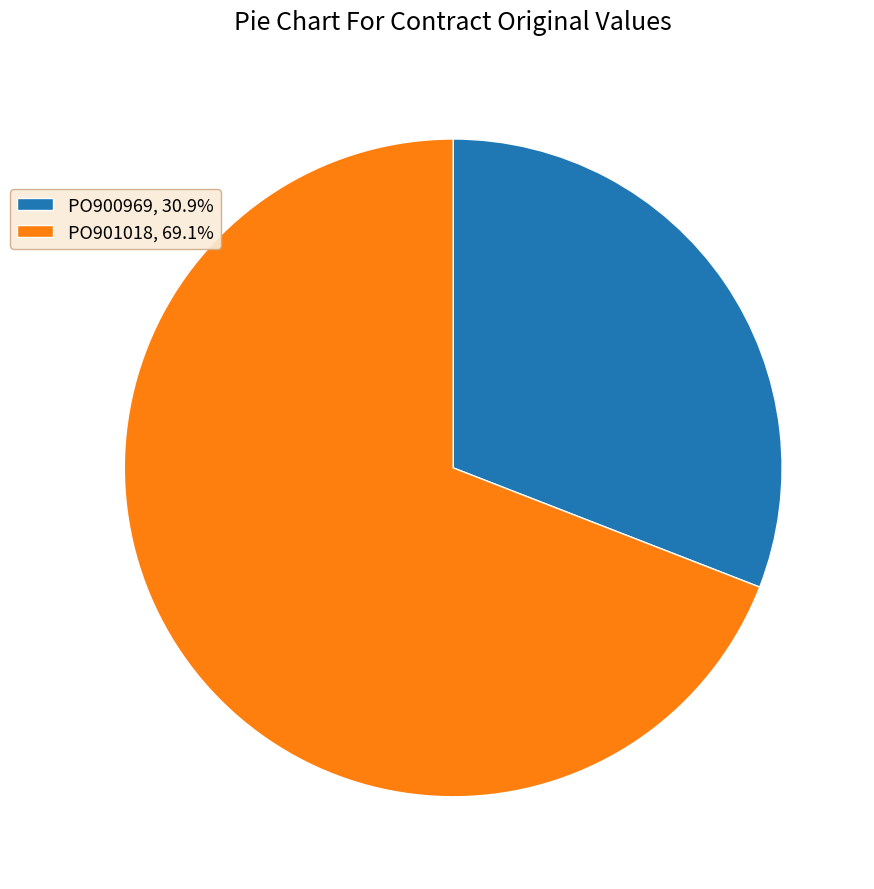

Combined, do PO901018, 69.1% and PO900969, 30.9% account for over 50%?

Yes